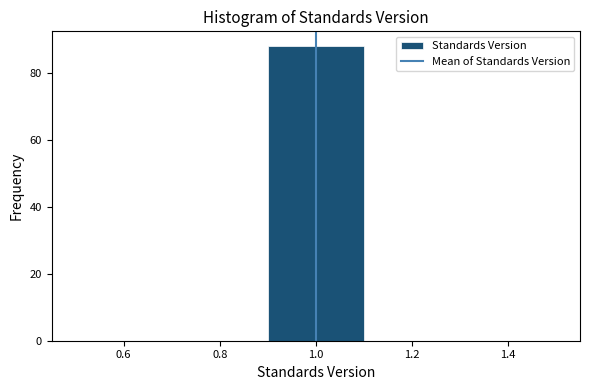

Which range on the x-axis has the tallest bar?

0.9 to 1.1